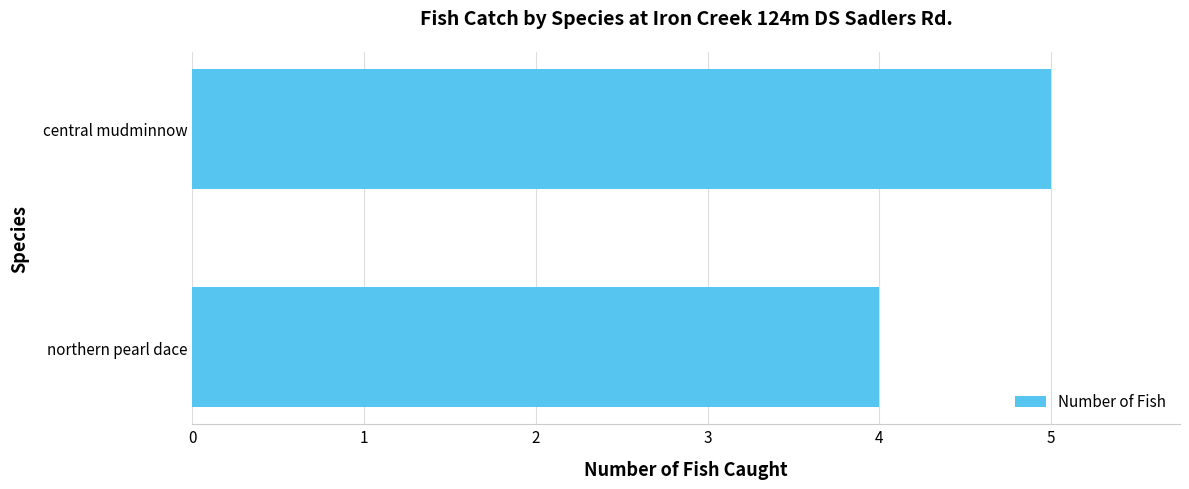

What is the sum of the values at central mudminnow and northern pearl dace?

9